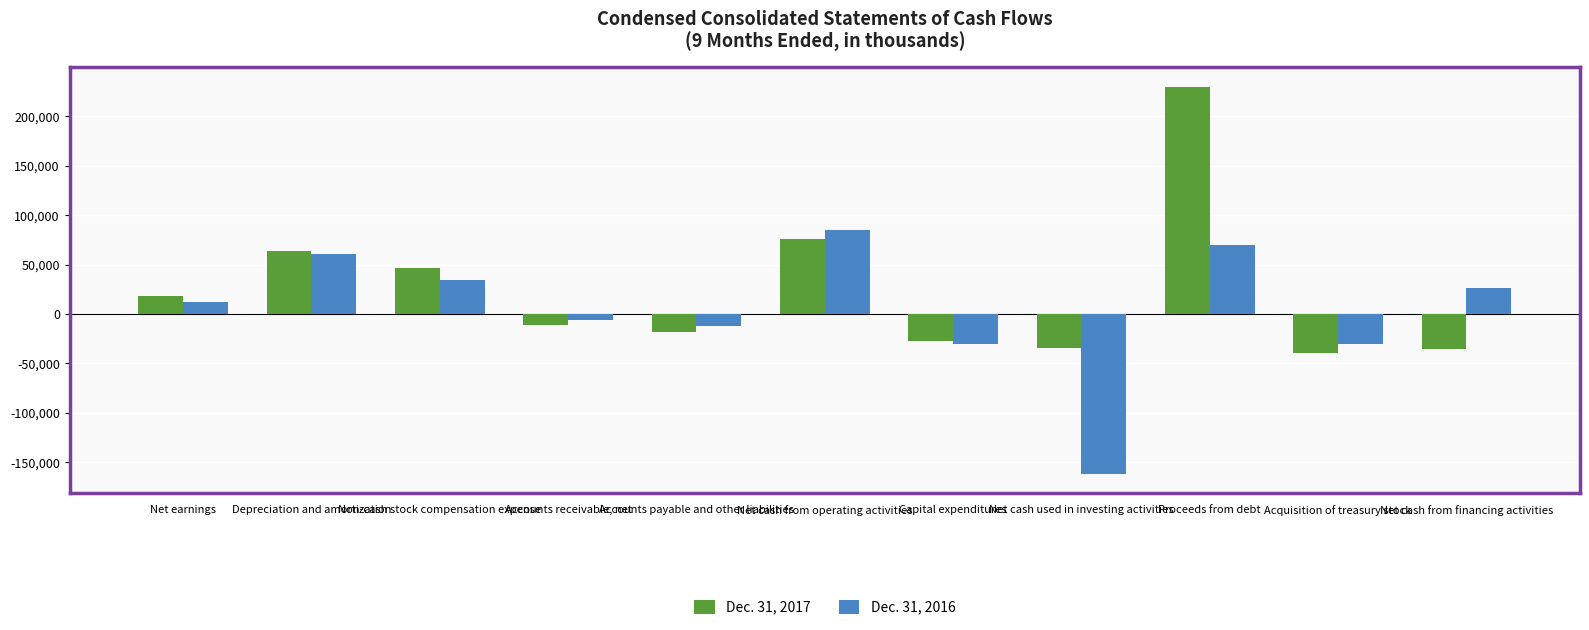

What is the difference between the Dec. 31, 2017 values at Net cash from financing activities and Proceeds from debt?

265067